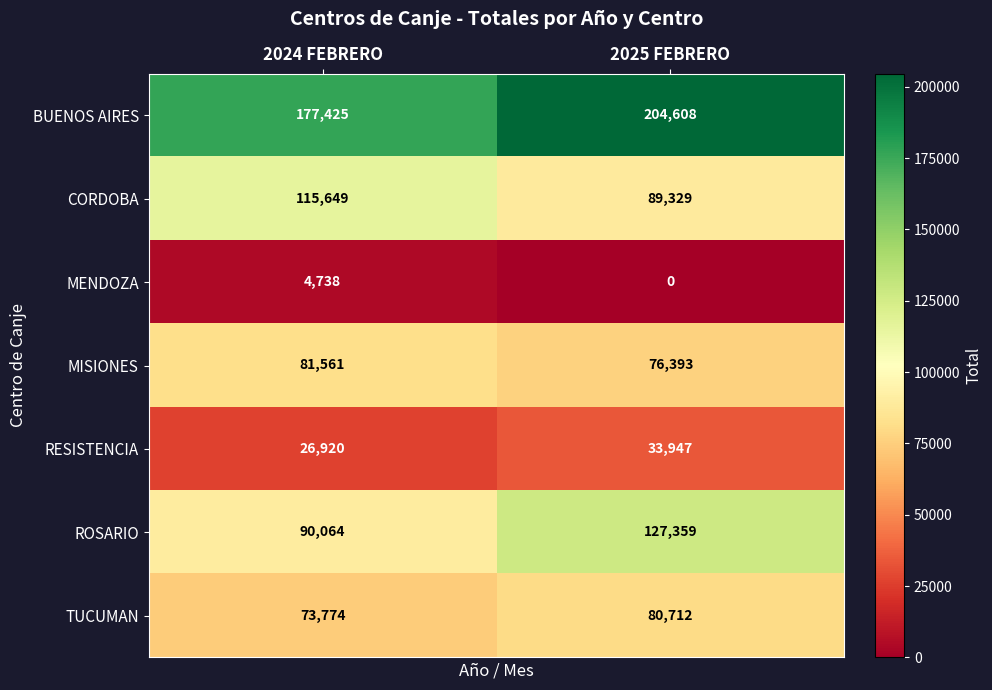

What is the difference between the highest and lowest values at 2025 FEBRERO?

204608